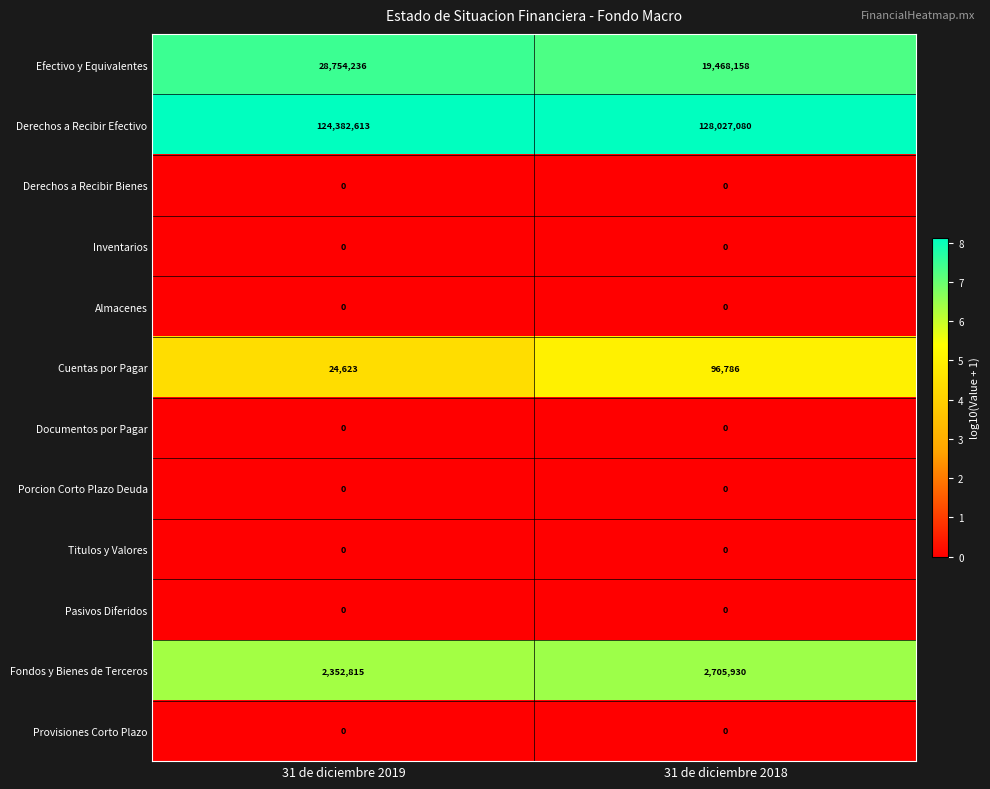

What is the sum of the Efectivo y Equivalentes values at 31 de diciembre 2018 and 31 de diciembre 2019?

48222394